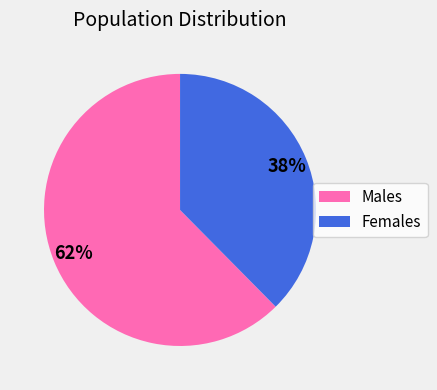

What percentage is the Females slice, to the nearest percent?

38%